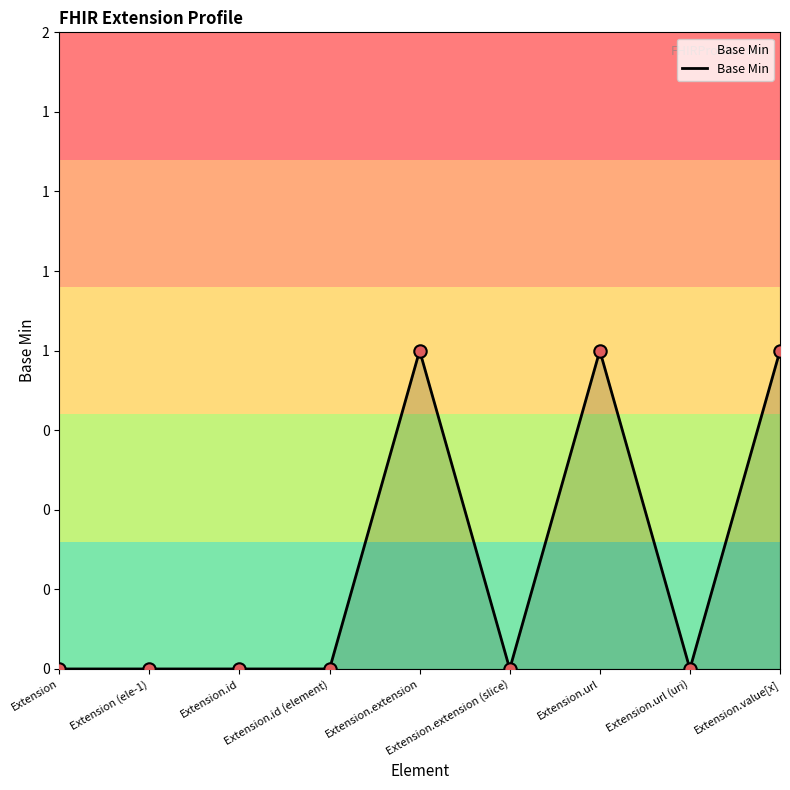

What is the change in value from Extension (ele-1) to Extension.url?

+1